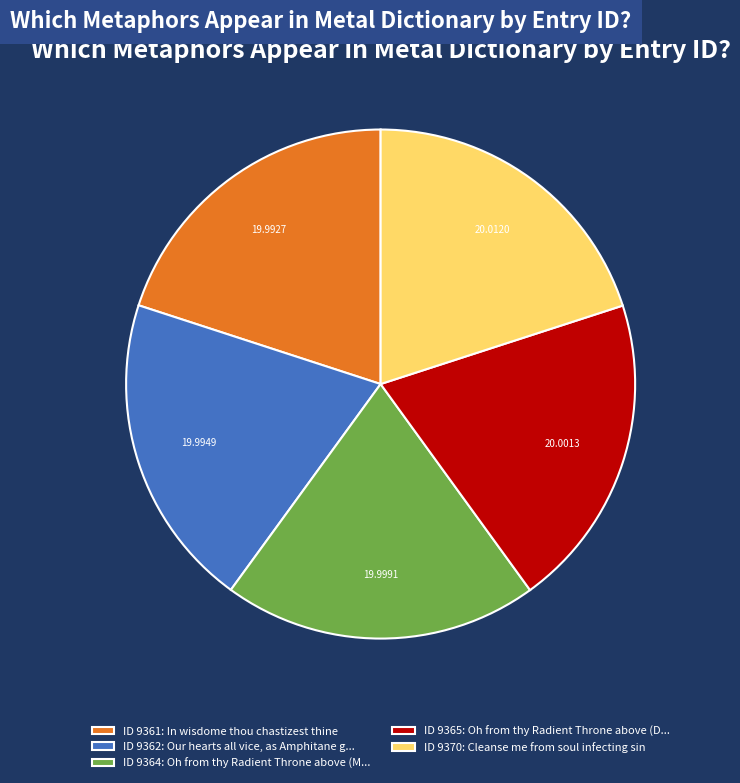

What is the ratio of the value at ID 9365: Oh from thy Radient Throne above (D... to the value at ID 9362: Our hearts all vice, as Amphitane g...?

1.0